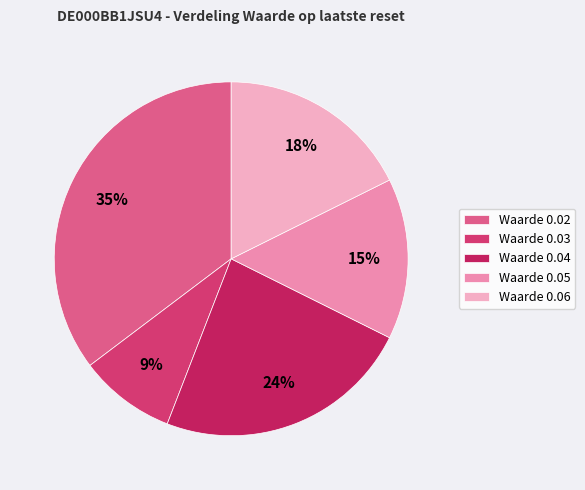

Count the number of slices in the pie.

5